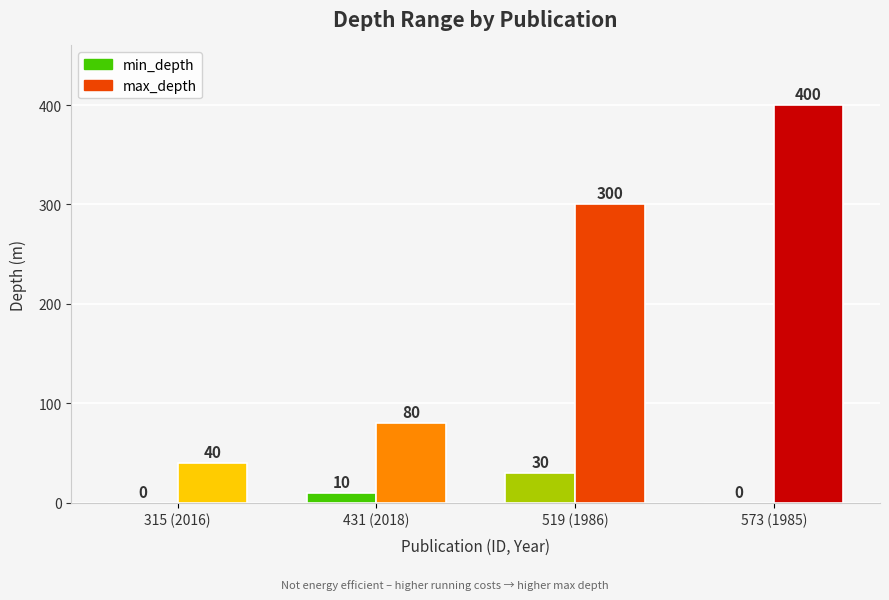

What is the difference between the maximum and second lowest values in the min_depth series?

30